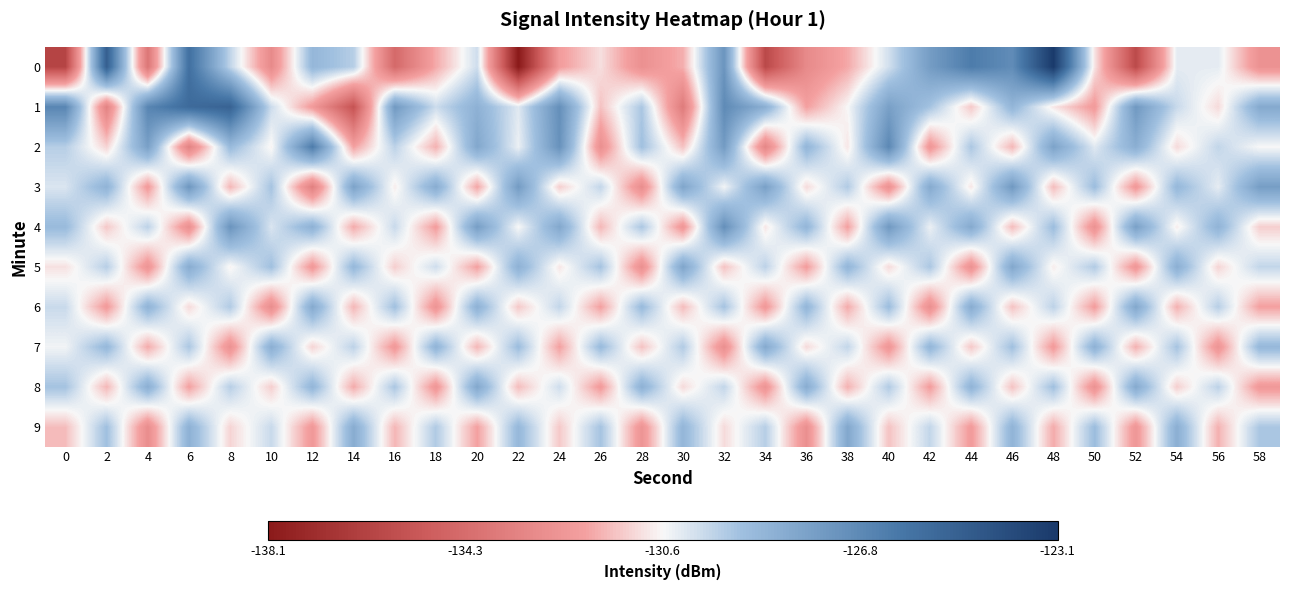

What is the total value across all series at 52?

-1305.1